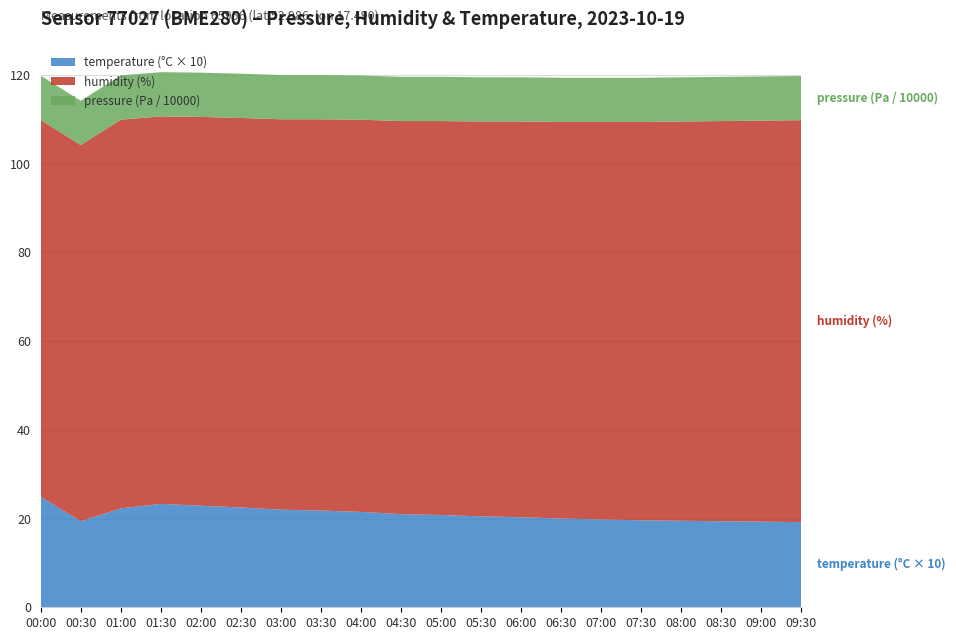

Reading left to right, list all the values displayed in this chart.

pressure: 99847.2	99836.3	99769.0	99736.5	99713.7	99700.0	99690.0	99680.0	99670.0	99660.0	99650.0	99640.0	99630.0	99620.0	99610.0	99600.0	99590.0	99580.0	99570.0	99560.0
humidity: 85.0	84.8	87.6	87.3	87.6	87.8	88.0	88.2	88.4	88.6	88.8	89.0	89.2	89.4	89.6	89.8	90.0	90.2	90.4	90.6
temperature: 2.5	1.9	2.2	2.3	2.3	2.2	2.2	2.2	2.1	2.1	2.1	2.0	2.0	2.0	2.0	2.0	1.9	1.9	1.9	1.9